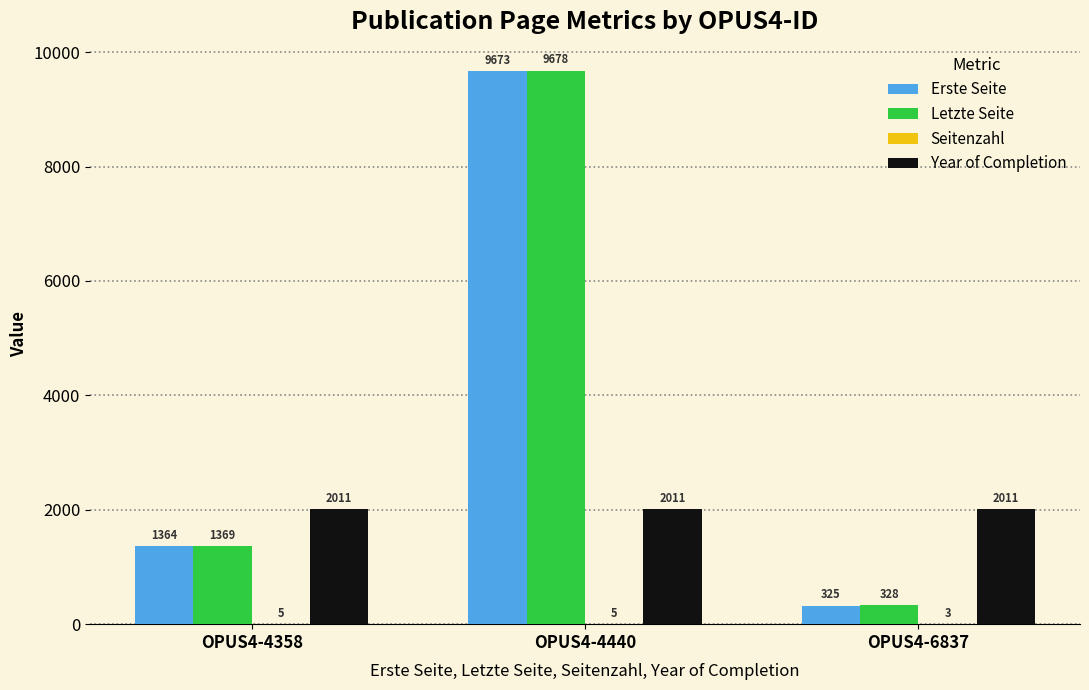

What is the maximum value for Erste Seite?

9673